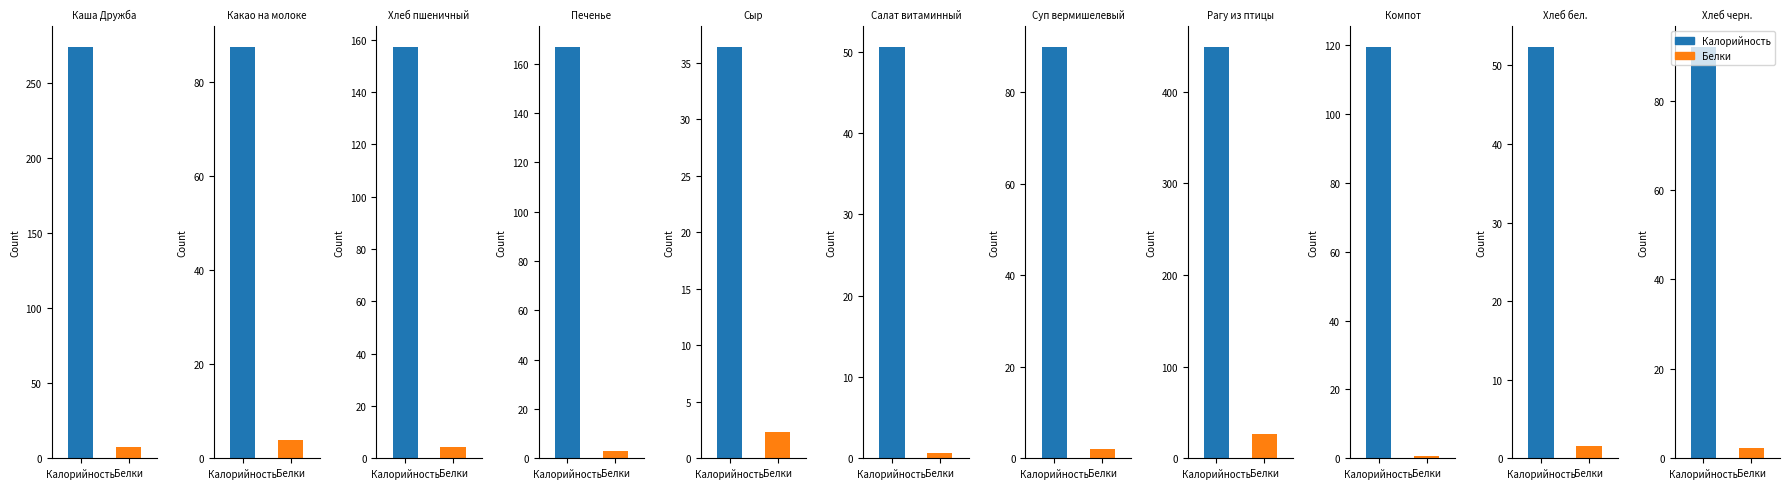

What position from the left is Какао на молоке?

2